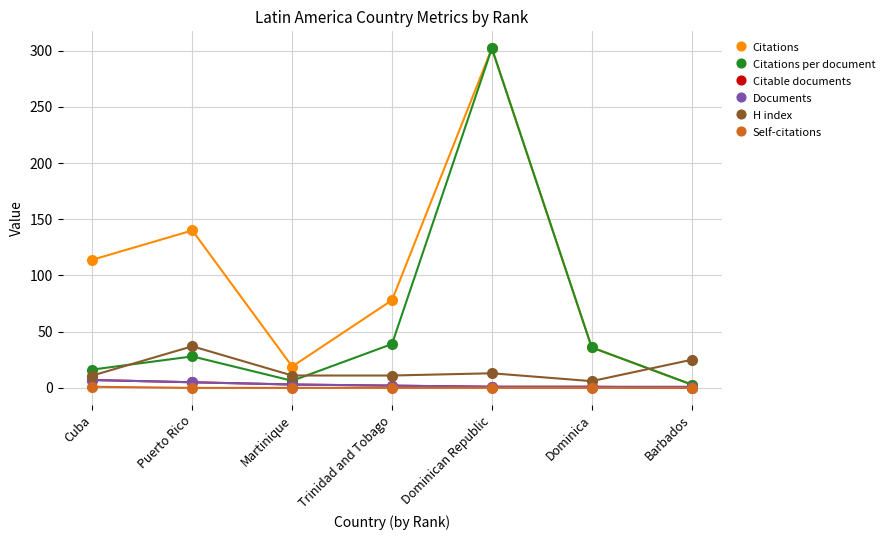

Is this an area chart (filled region under the line)?

No